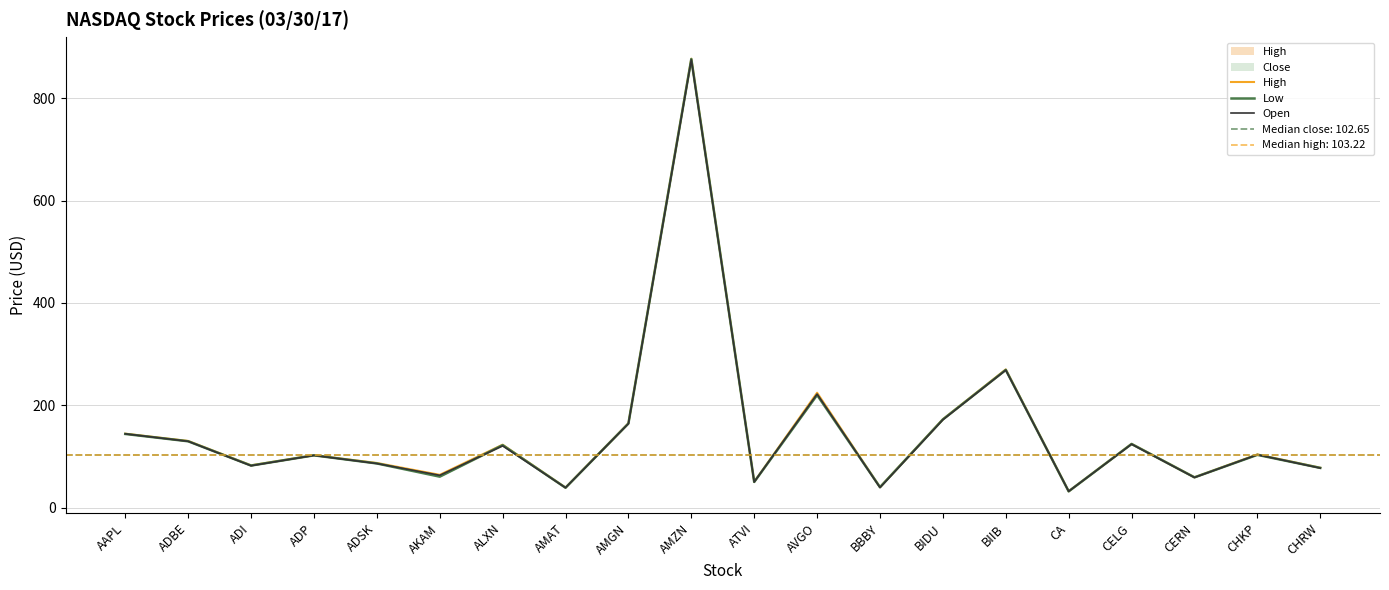

What is the sum of all Open values?

2952.6